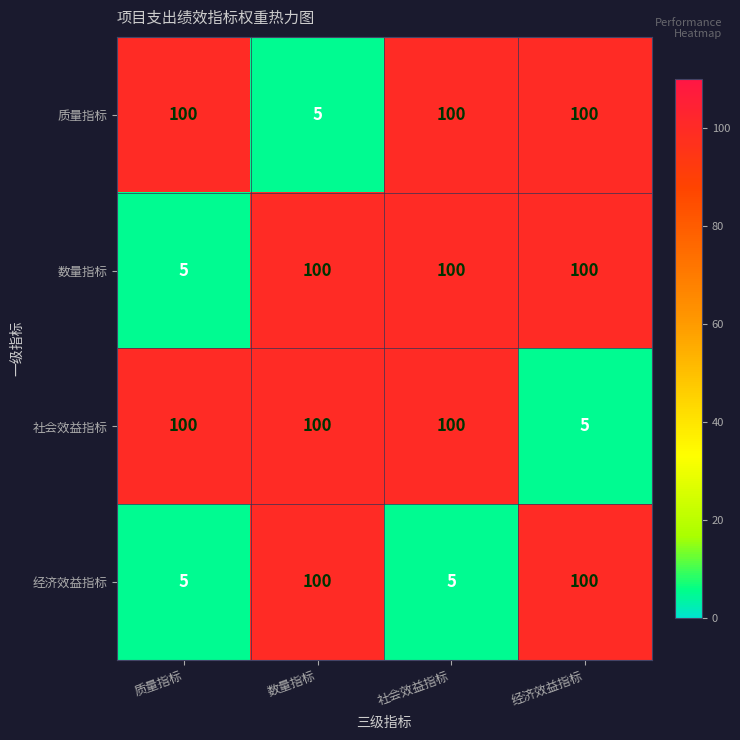

What is the spread (max minus min) of values at 经济效益指标?

95